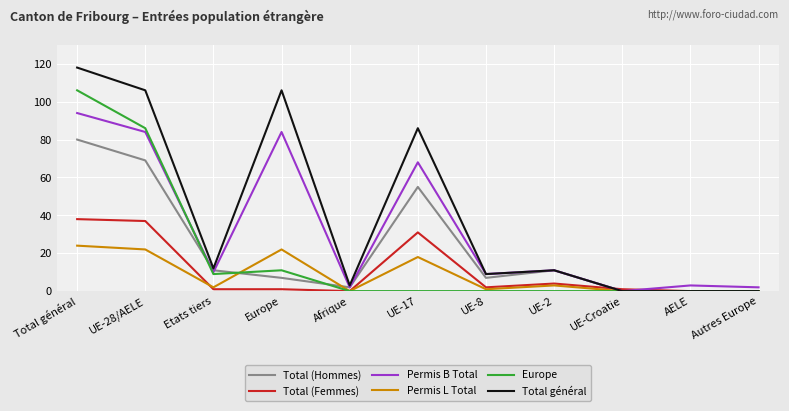

Read the Total (Hommes) value at Afrique.

2